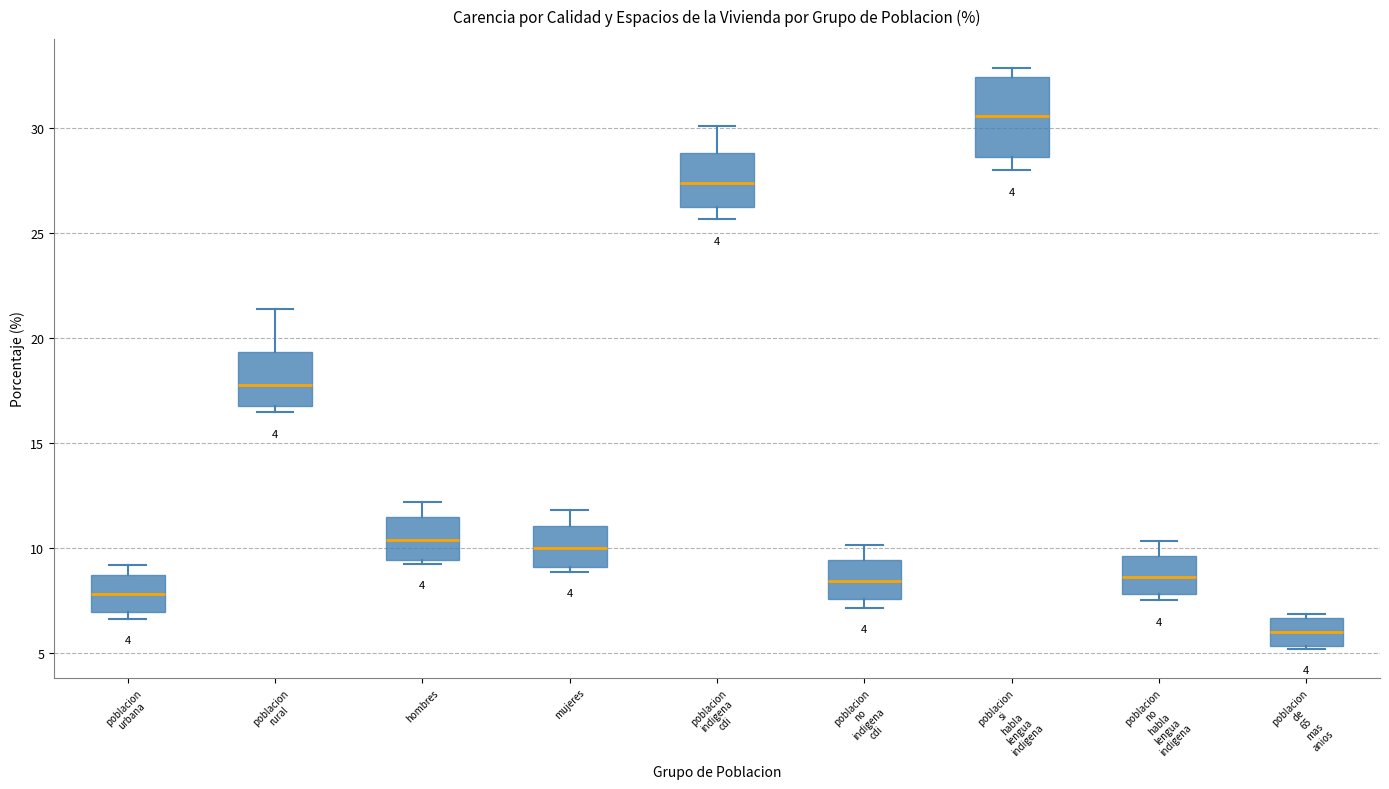

Comparing the boxes themselves (not the whiskers), which one is the tallest?

poblacion si habla lengua indigena